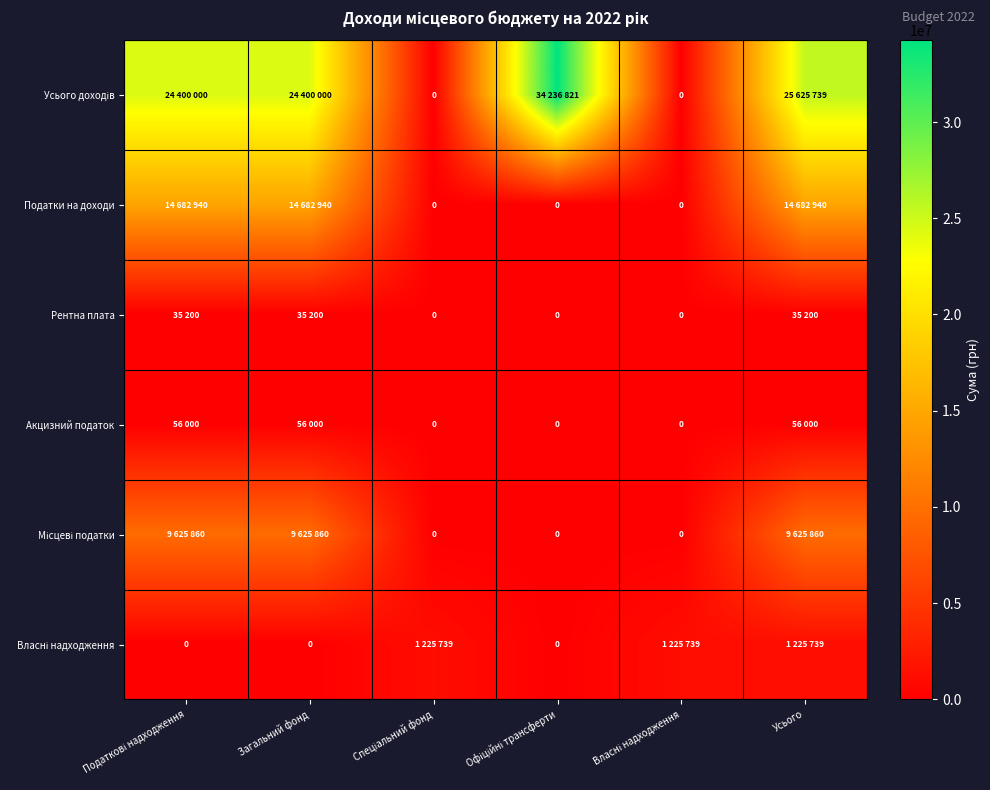

Is it true that Місцеві податки equals 9625860 at Усього?

True